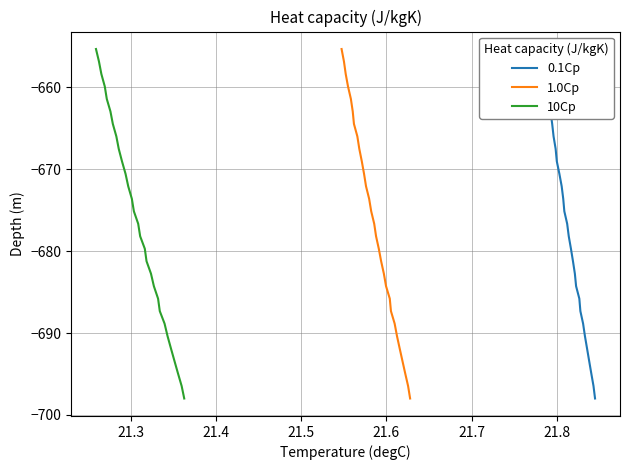

What is the sum of all 10Cp values?

-19623.0